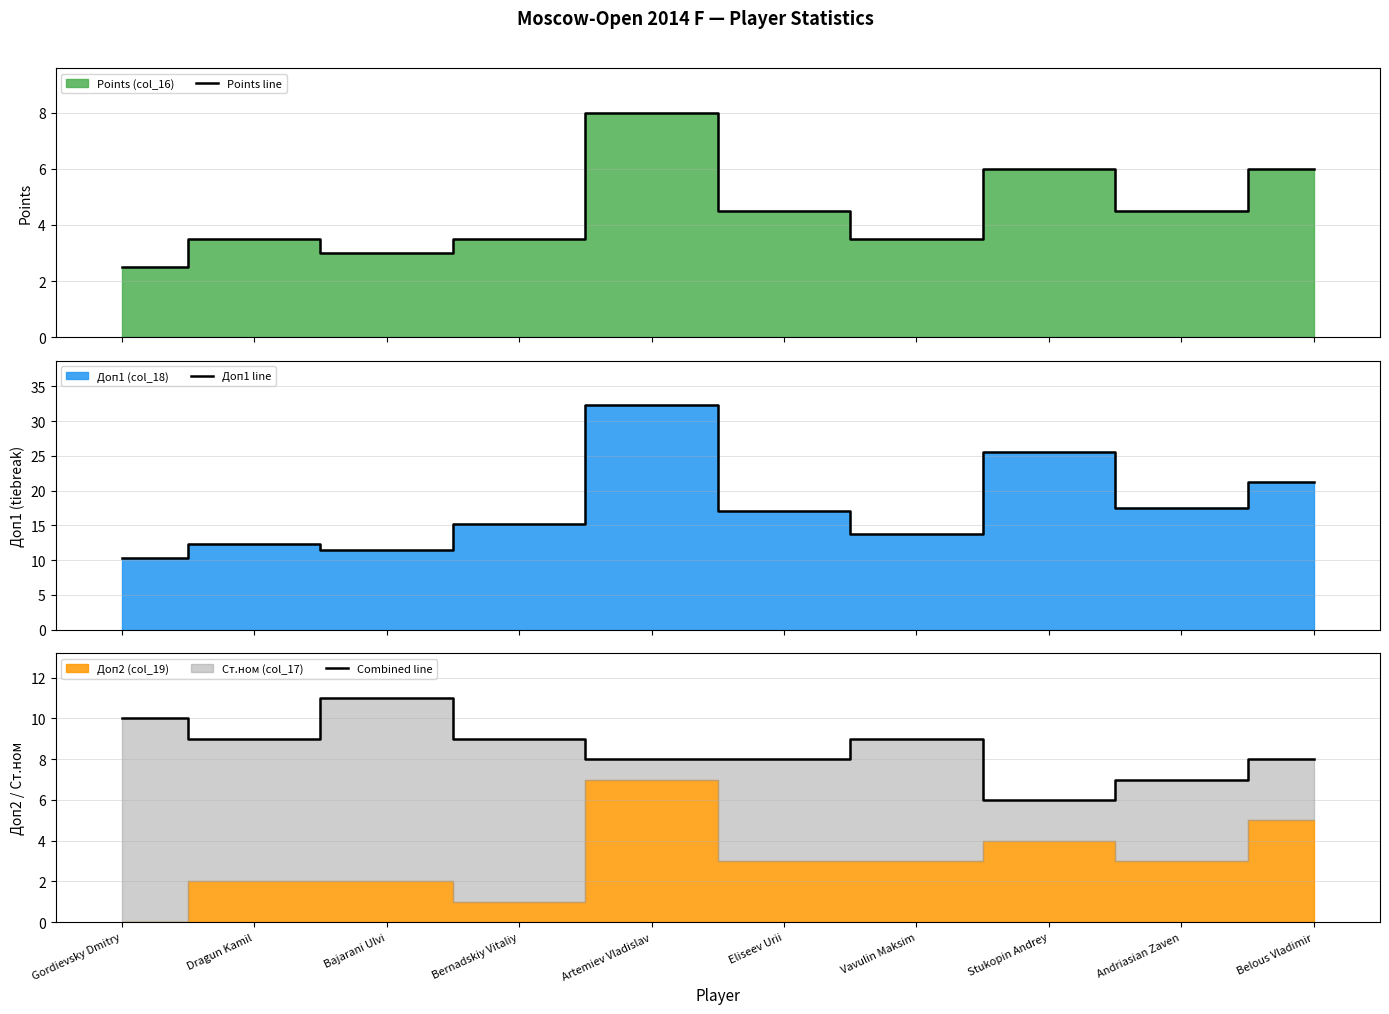

Between Gordievsky Dmitry and Andriasian Zaven, which is larger?

Andriasian Zaven